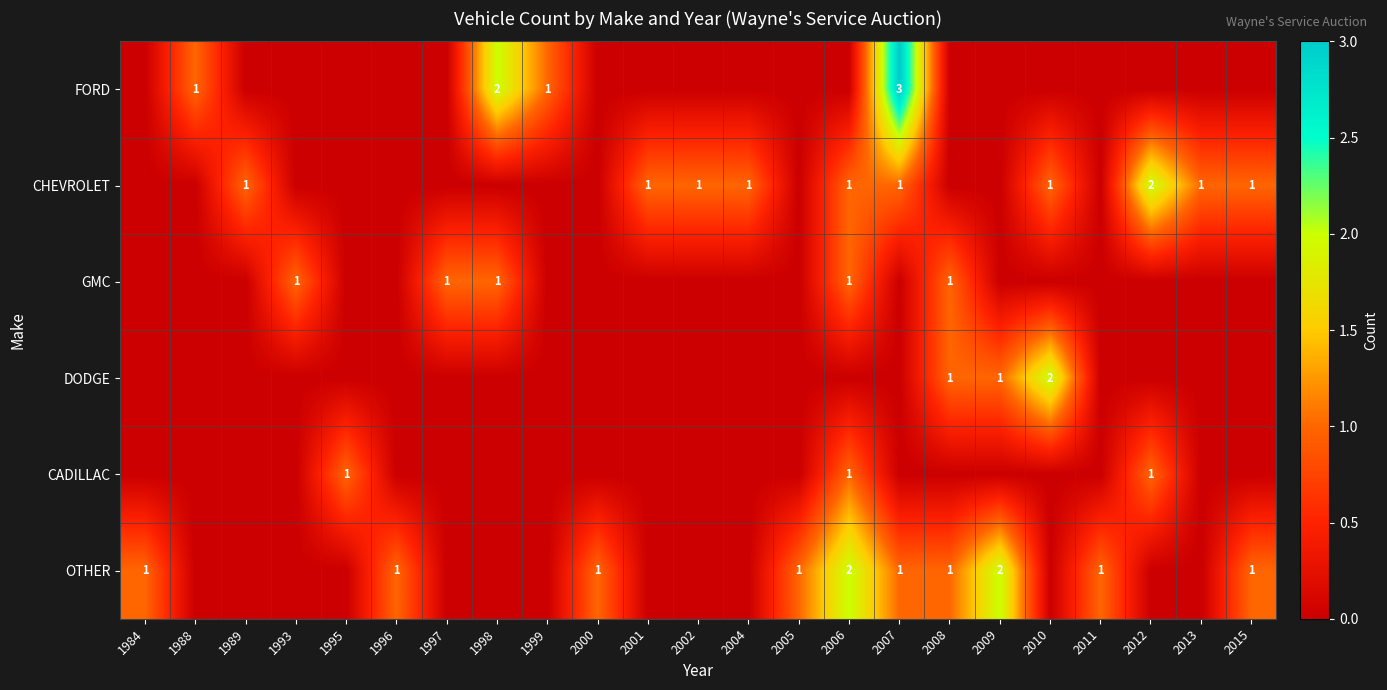

Is it true that FORD equals 2 at 1998?

True